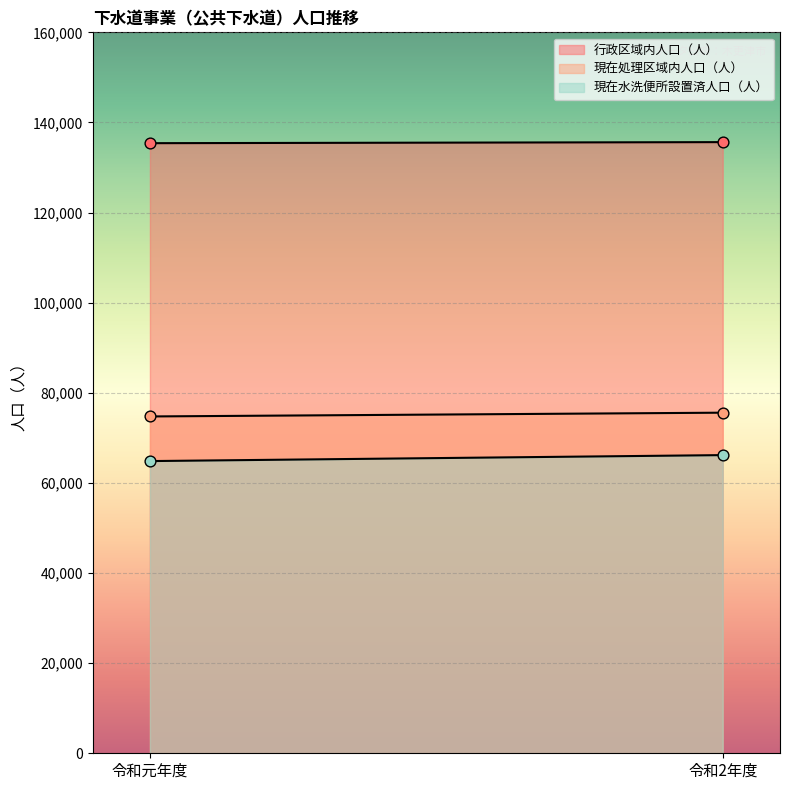

Which series reaches the minimum Y coordinate?

現在水洗便所設置済人口（人）